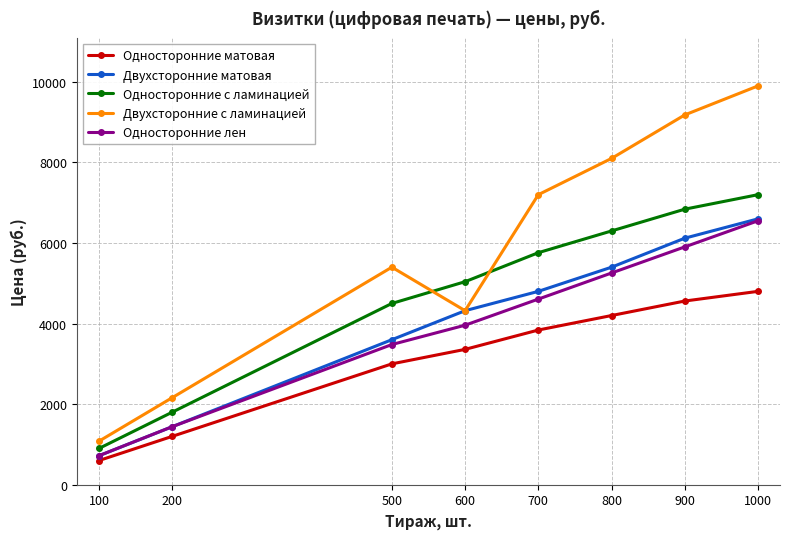

What is the minimum value for Односторонние лен?

720